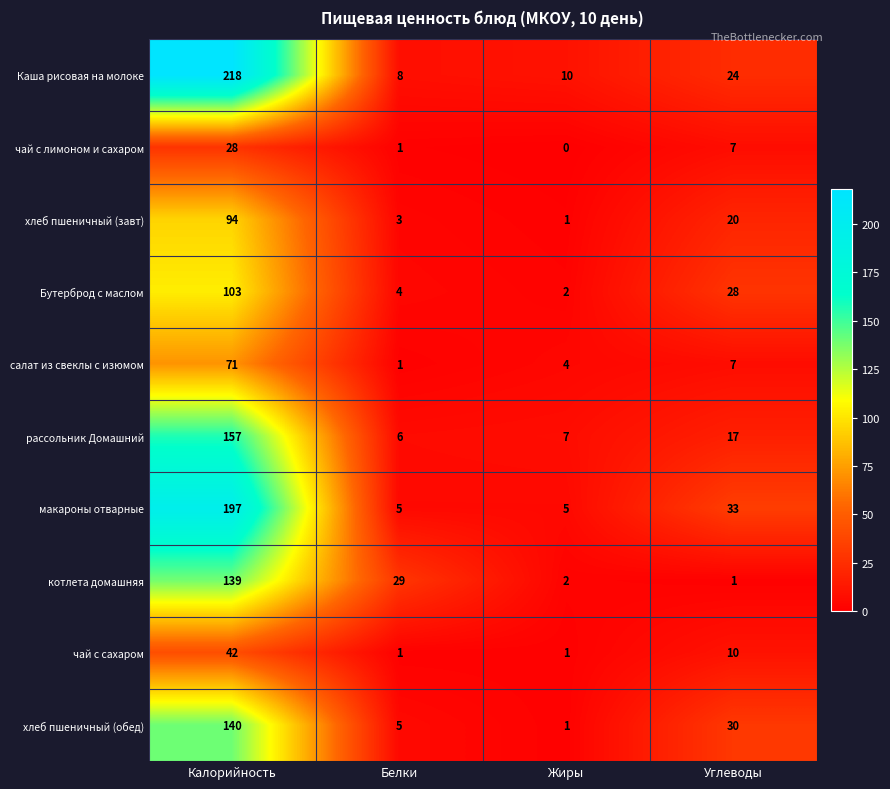

Rank the series by their maximum value, from highest to lowest.

Каша рисовая на молоке, макароны отварные, рассольник Домашний, хлеб пшеничный (обед), котлета домашняя, Бутерброд с маслом, хлеб пшеничный (завт), салат из свеклы с изюмом, чай с сахаром, чай с лимоном и сахаром